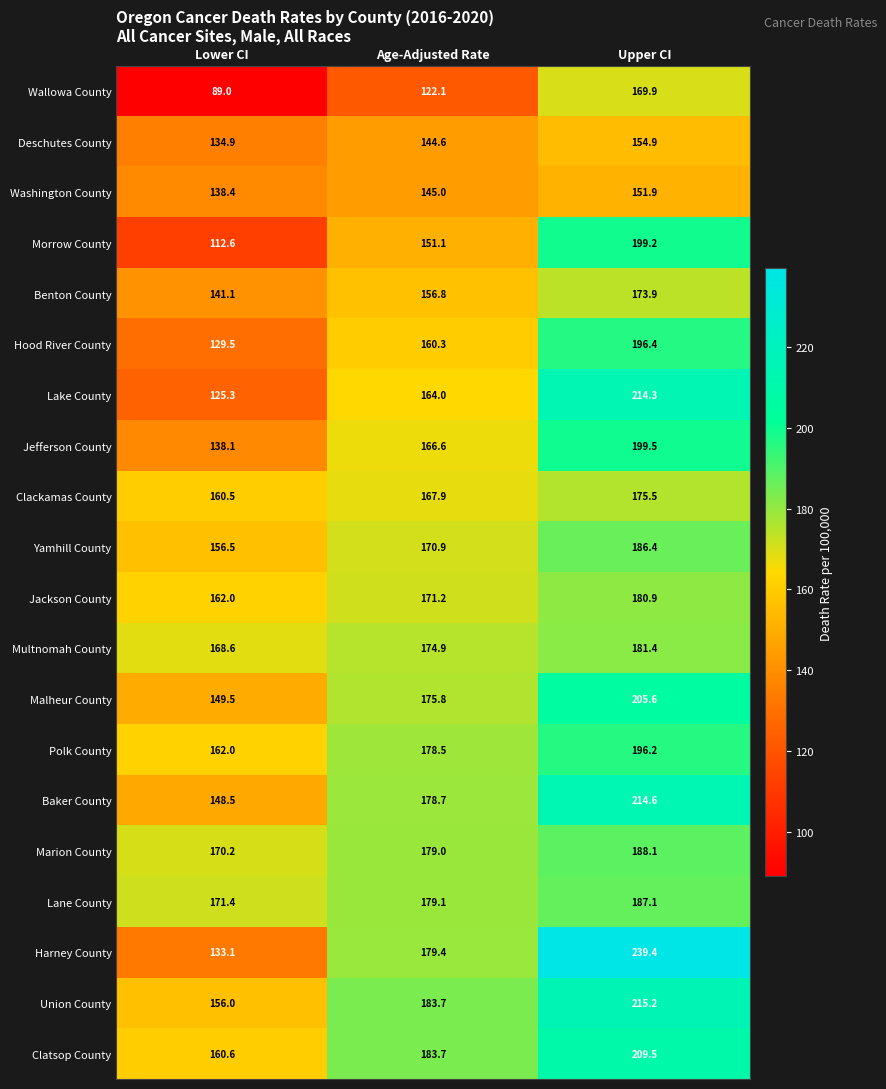

Rank the series at Upper CI from highest to lowest value.

Harney County, Union County, Baker County, Lake County, Clatsop County, Malheur County, Jefferson County, Morrow County, Hood River County, Polk County, Marion County, Lane County, Yamhill County, Multnomah County, Jackson County, Clackamas County, Benton County, Wallowa County, Deschutes County, Washington County